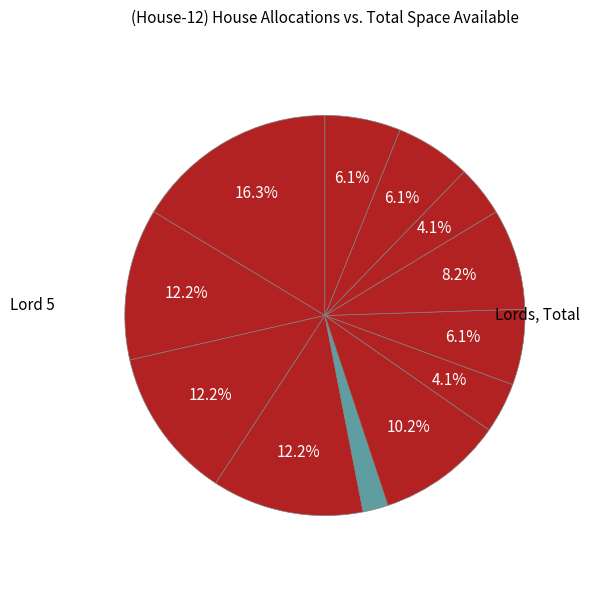

How many slices are in this pie chart?

12